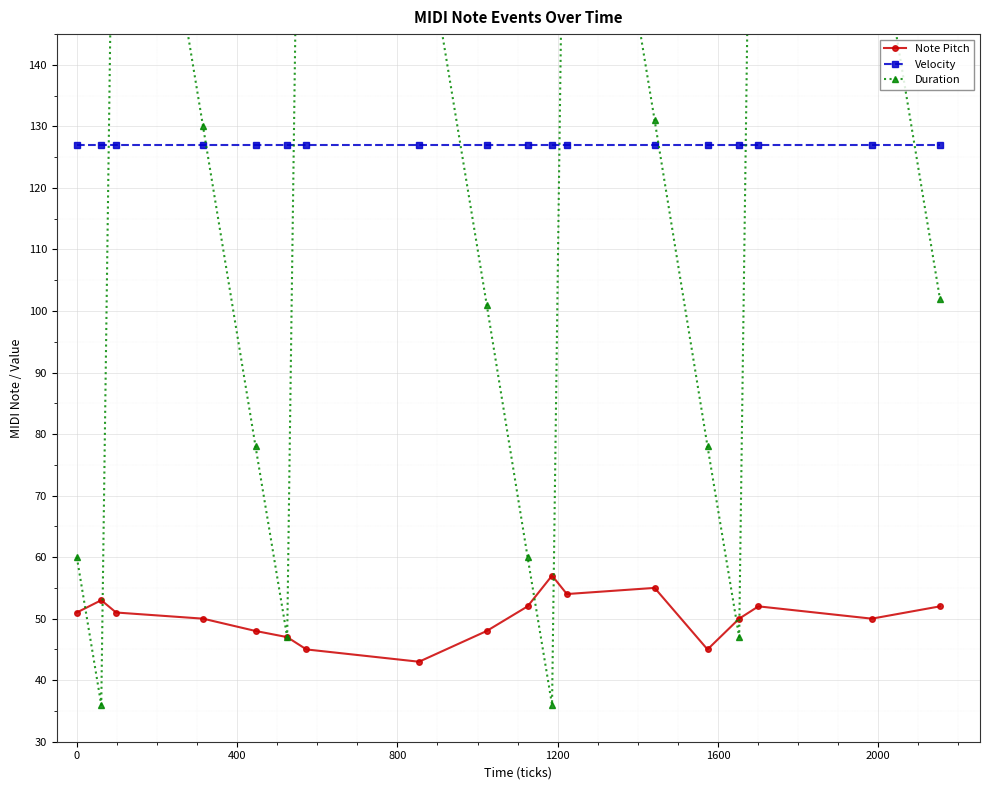

What is the highest value of the Note Pitch series?

57